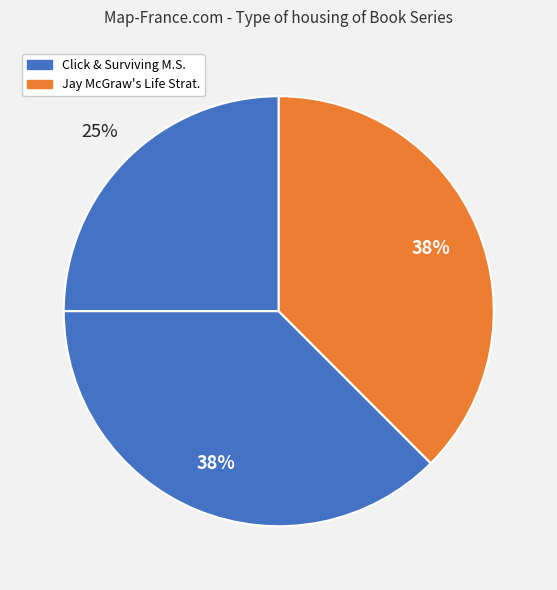

How many segments does this pie chart have?

3